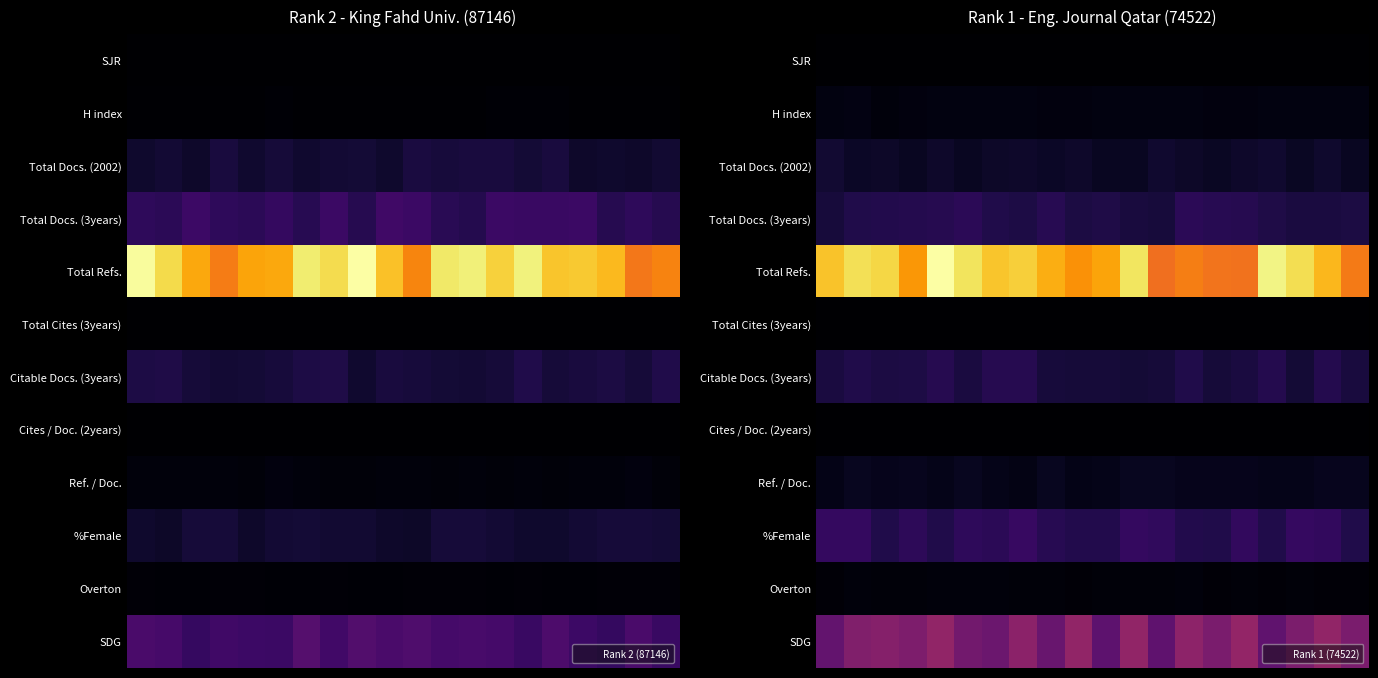

Which has a higher value, 10 or 15?

10